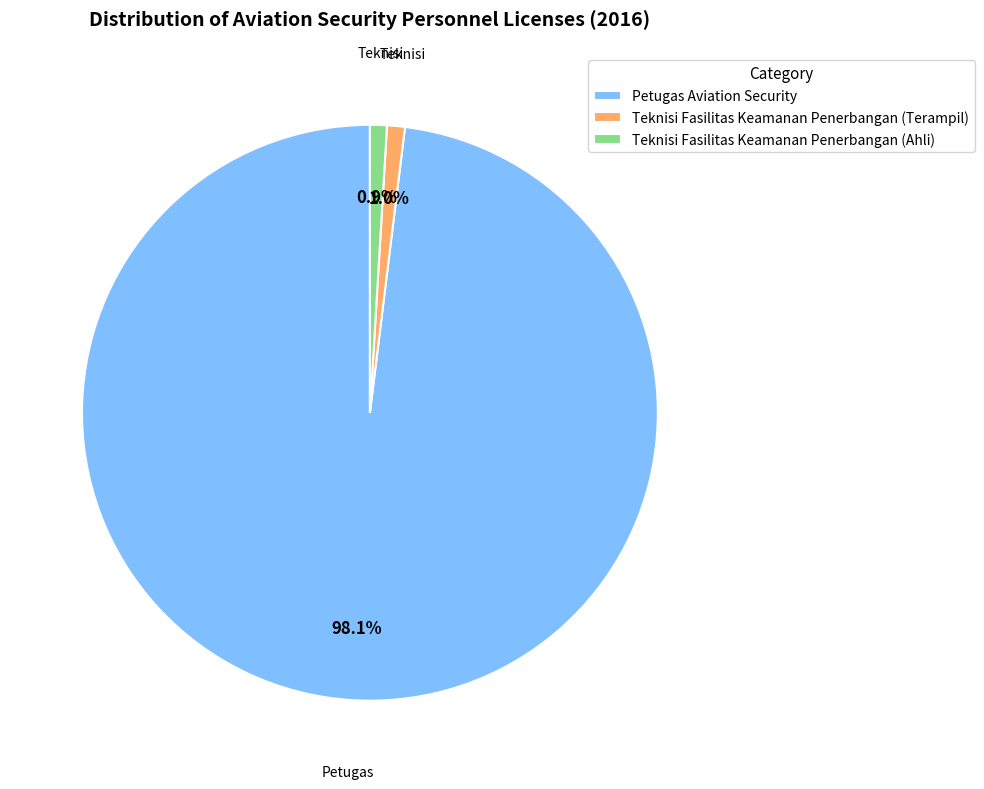

Between Teknisi Fasilitas Keamanan Penerbangan (Ahli) and Petugas Aviation Security, which is larger?

Petugas Aviation Security